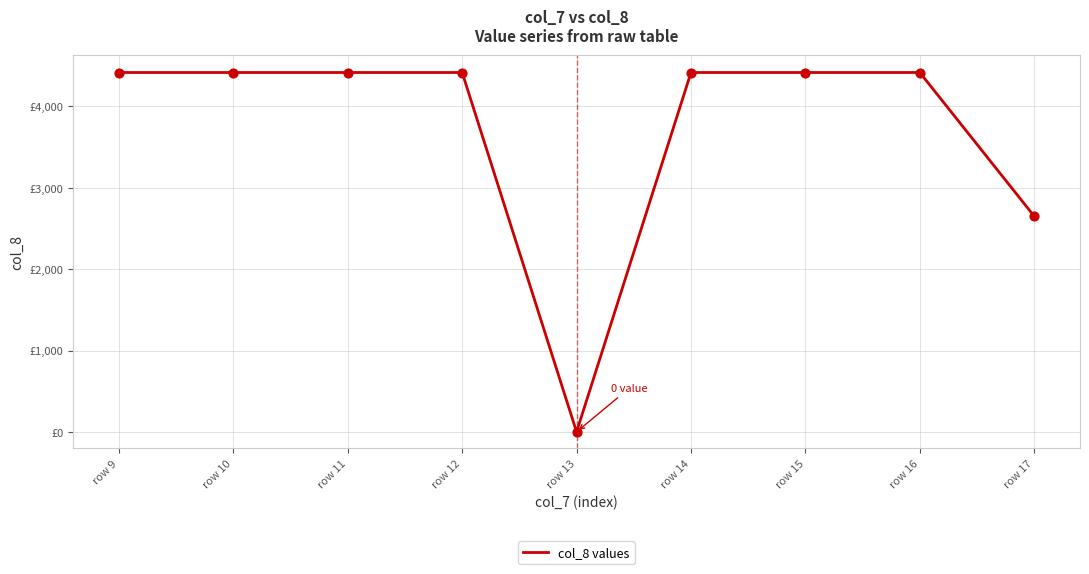

Which has a higher value, row 12 or row 11?

row 12